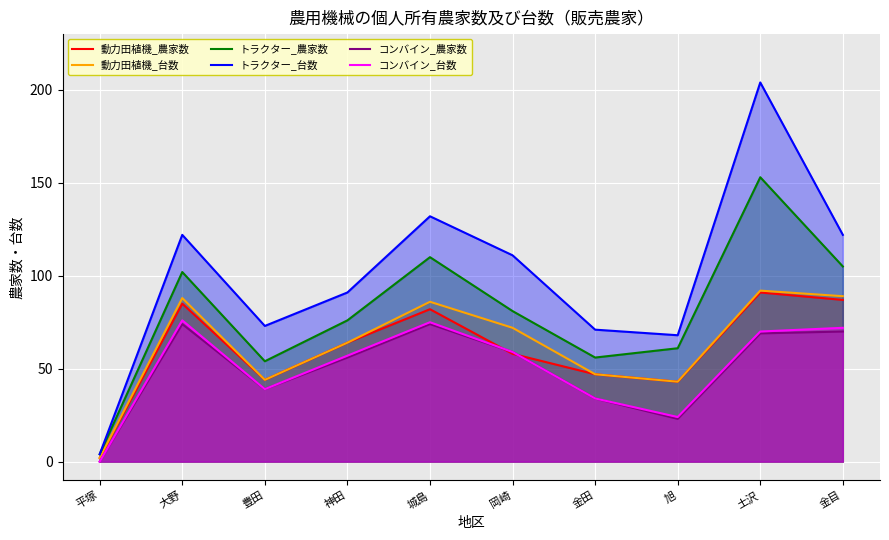

True or false: トラクター_農家数 and トラクター_台数 cross at least once.

False